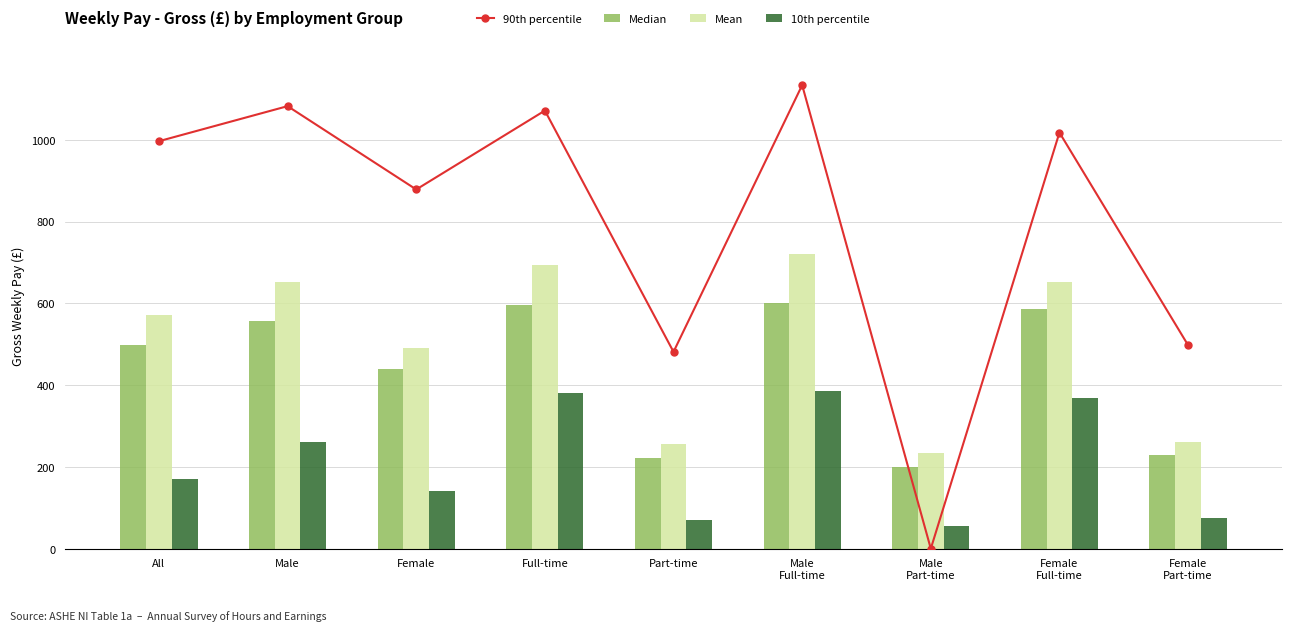

At which category does the chart reach its peak across all series?

Male
Full-time